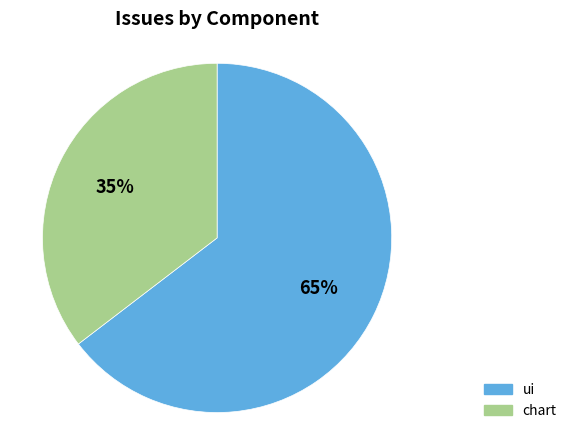

Which has a higher value, chart or ui?

ui